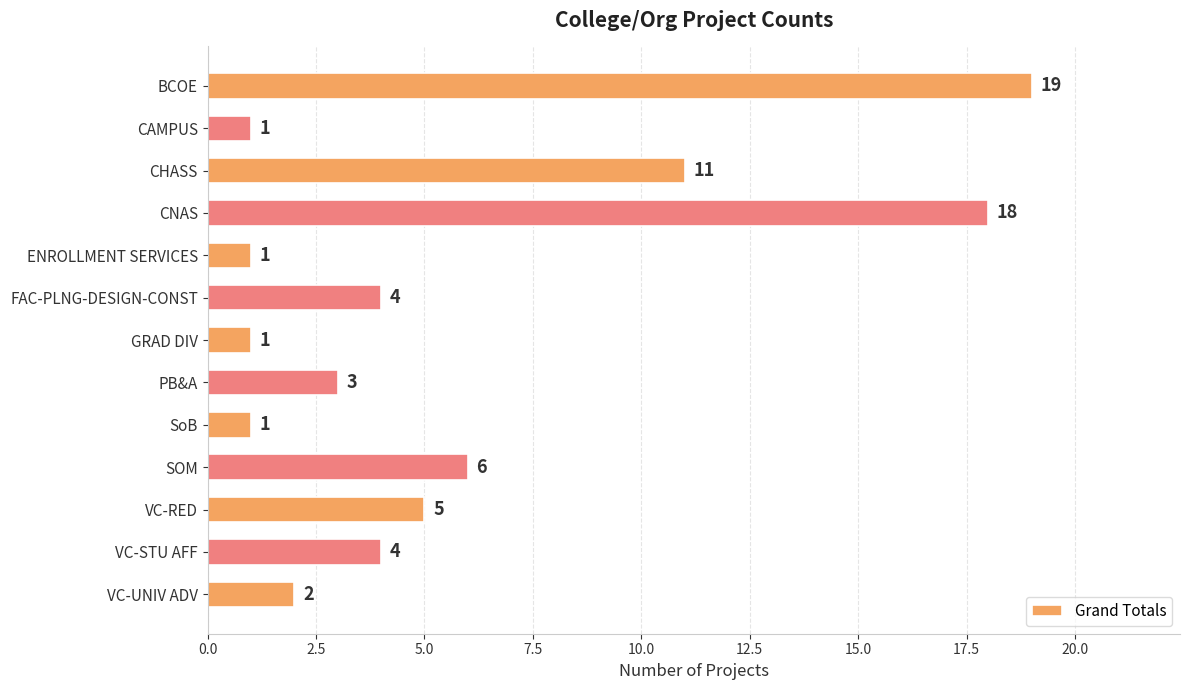

At which label is the value closest to 10?

CHASS